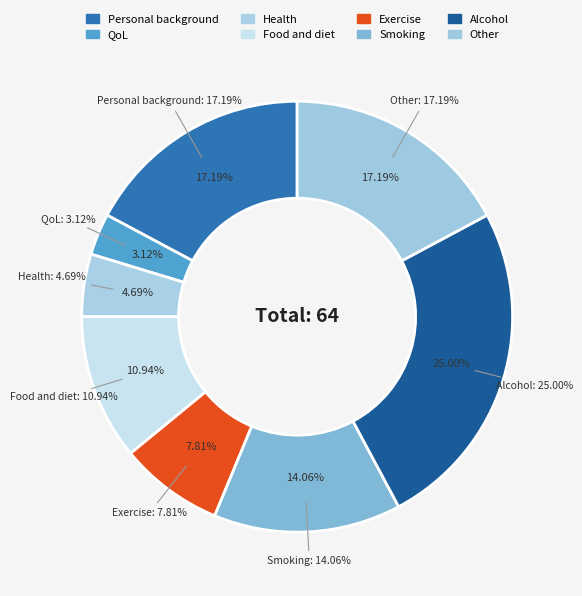

Is it true that Other is 17% of the pie?

True